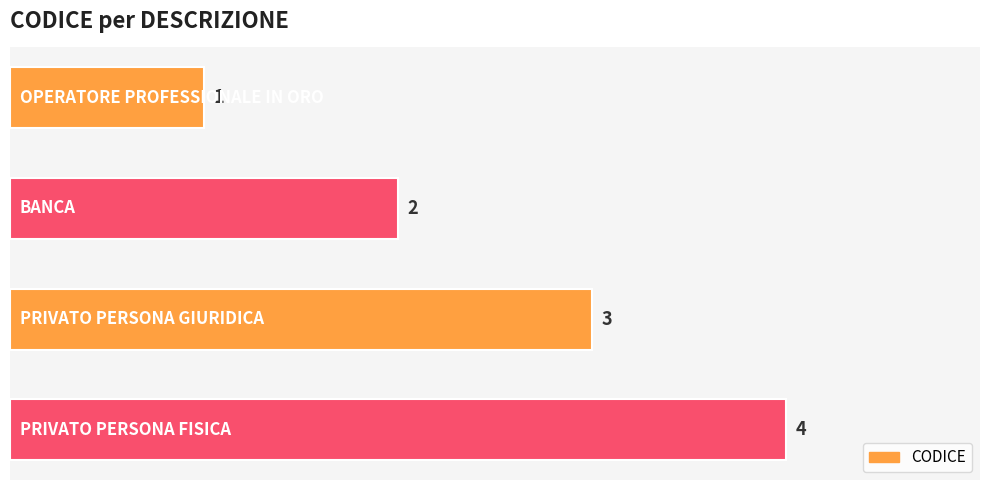

What is the difference between the maximum and minimum values?

3